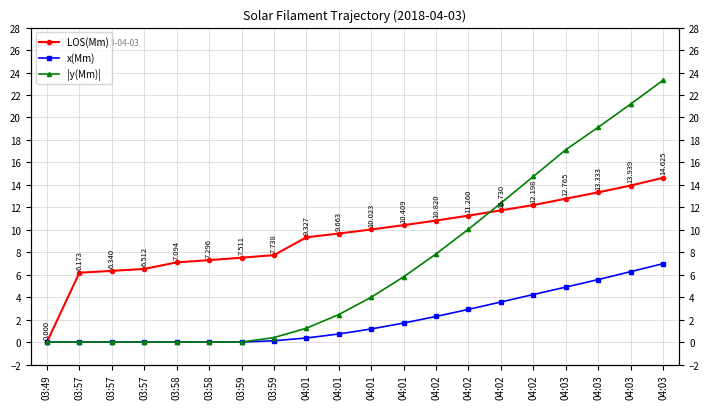

Which series has the widest spread of values?

|y(Mm)|